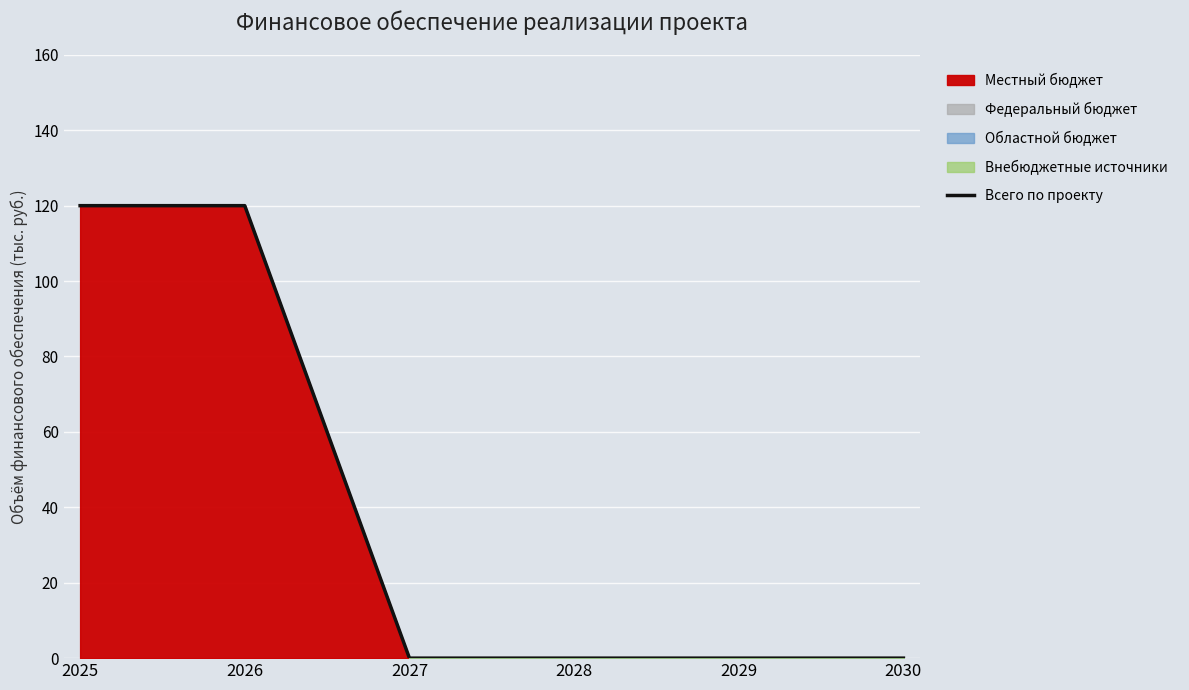

What is the value of the 2nd point from the left?

120